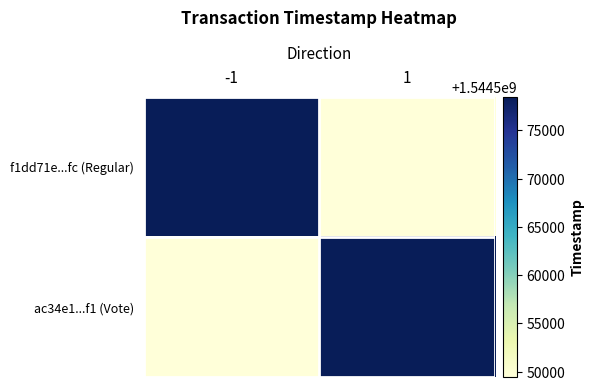

Which series has the largest total across all categories?

f1dd71e...fc (Regular)